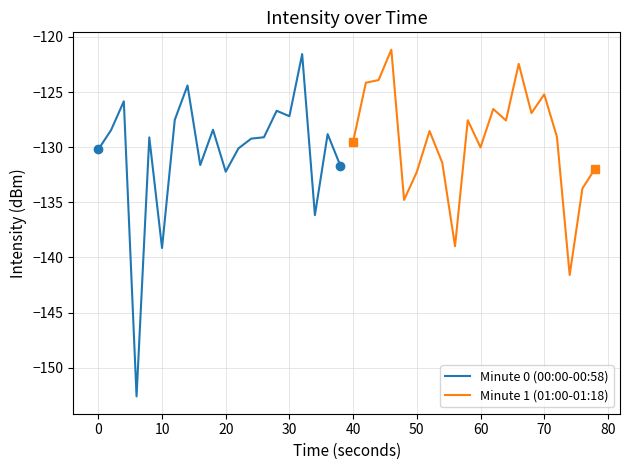

Which series has the largest total across all categories?

Minute 1 (01:00-01:18)